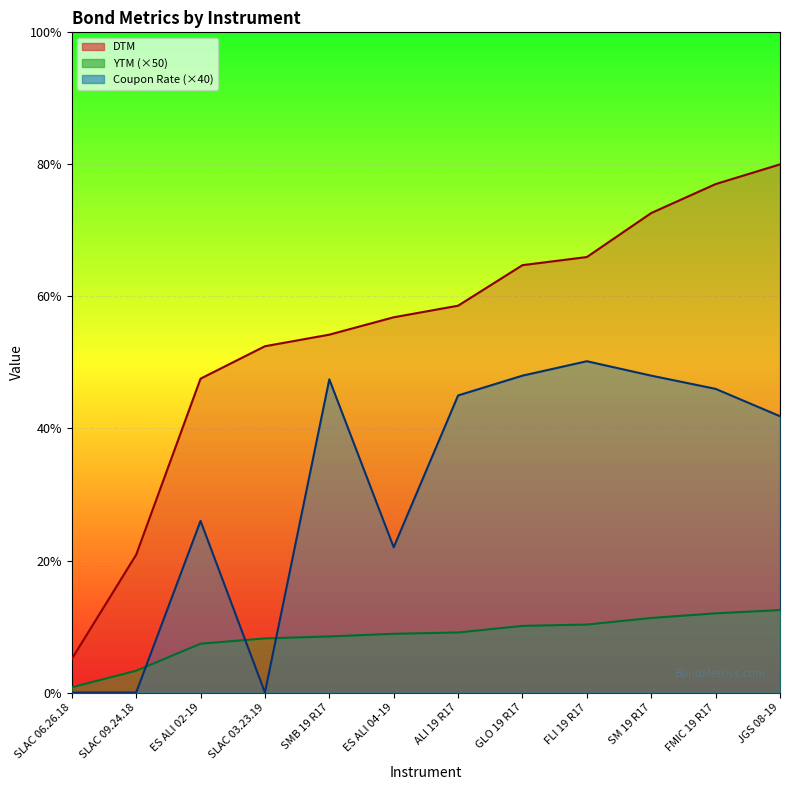

True or false: YTM has more than 0 interior local peaks.

False